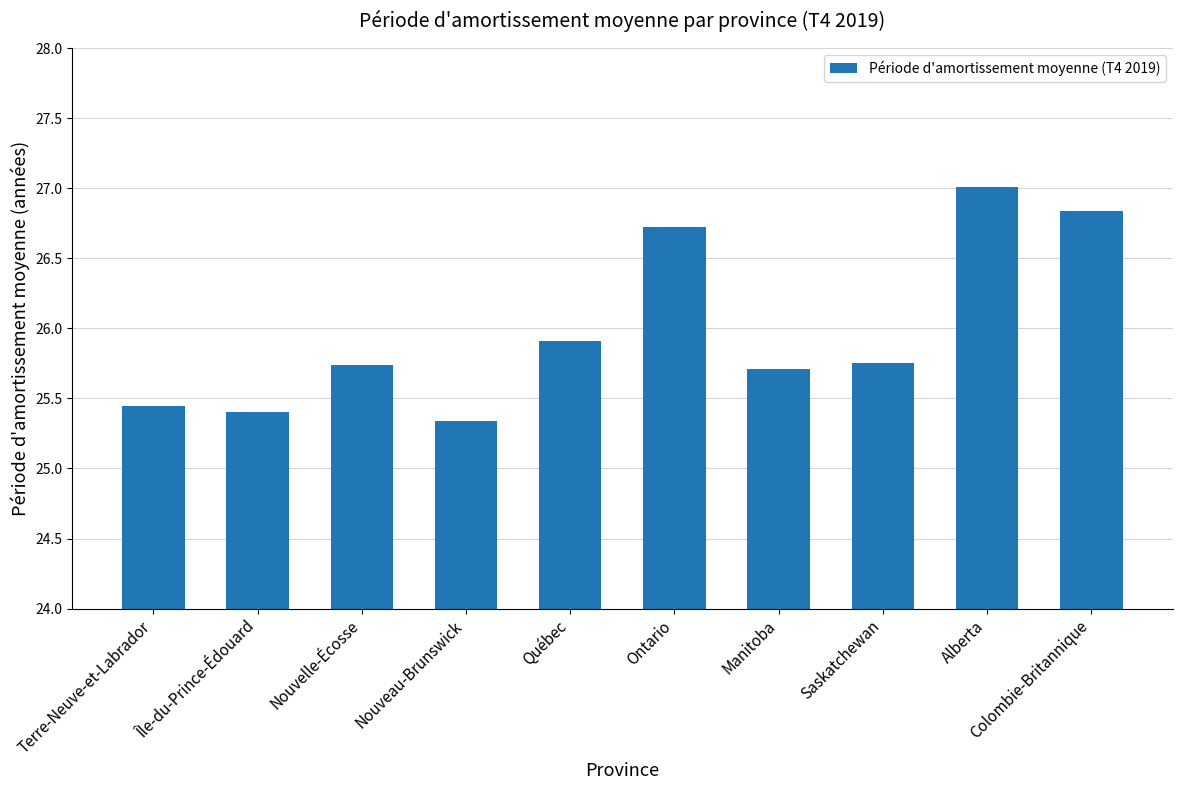

What is the change in value from Ontario to Manitoba?

-1.0